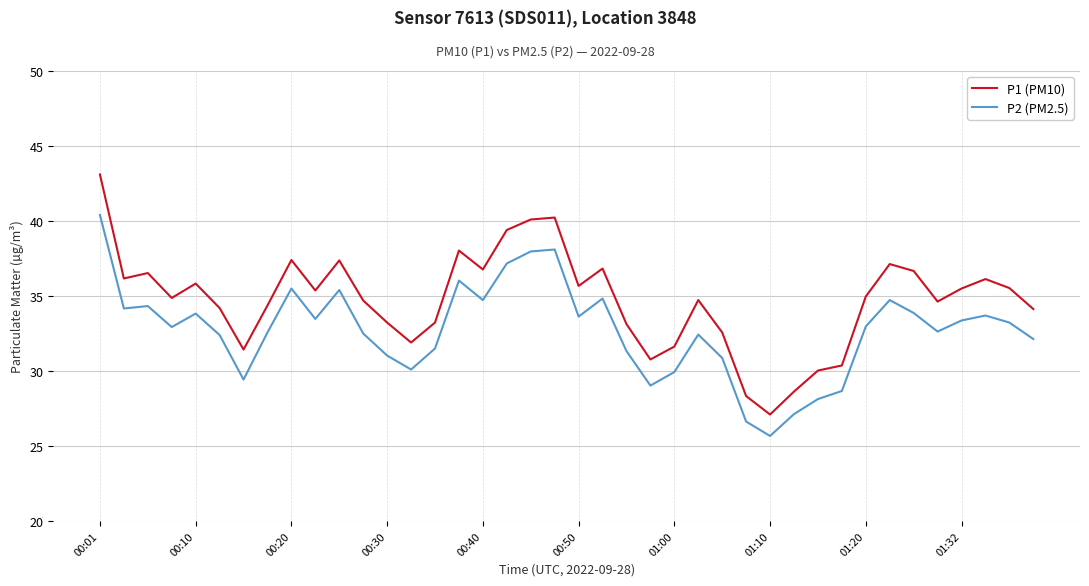

List the series in order of their peak value, highest first.

P1 (PM10), P2 (PM2.5)